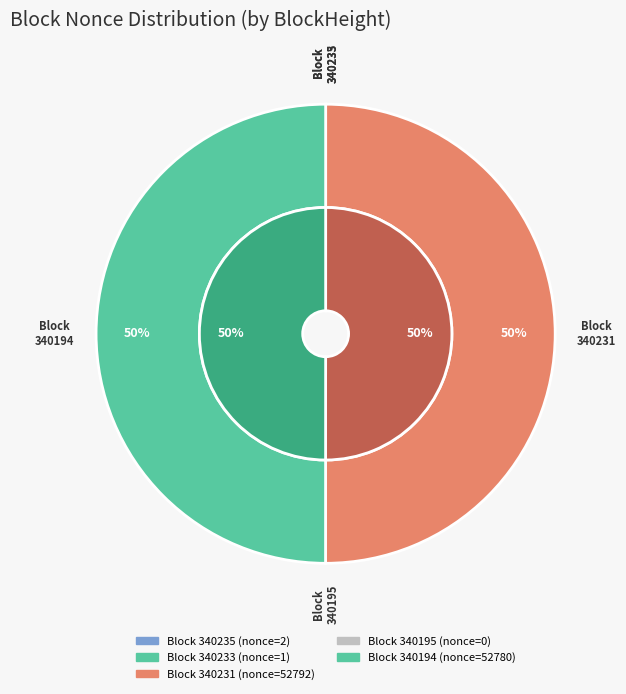

Which slice is the largest?

340231